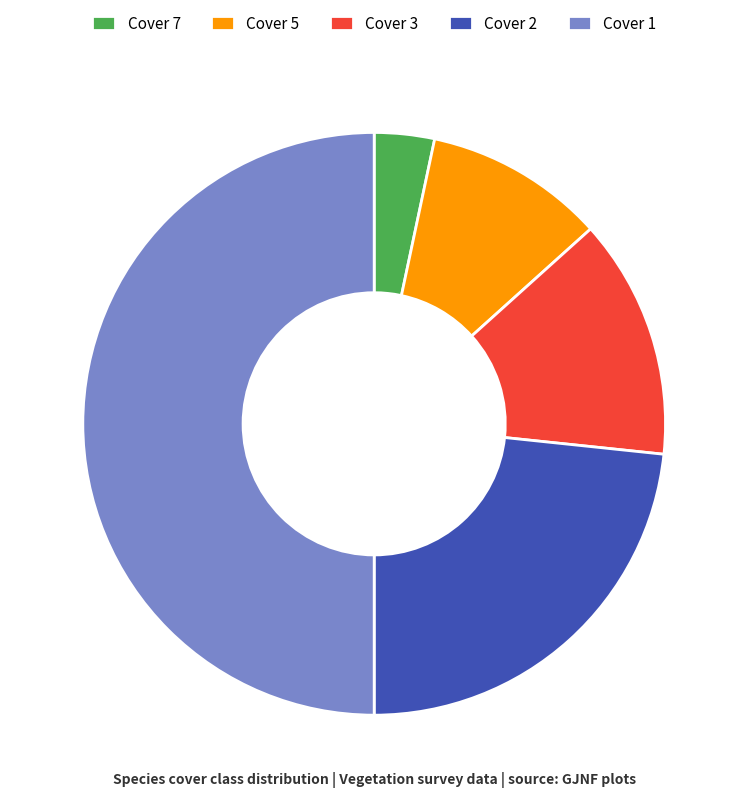

Is it true that Cover 5 is 1% of the pie?

False